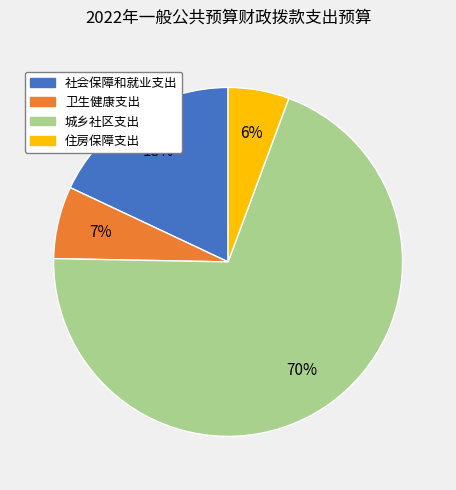

True or false: 社会保障和就业支出 accounts for 18% of the total.

True